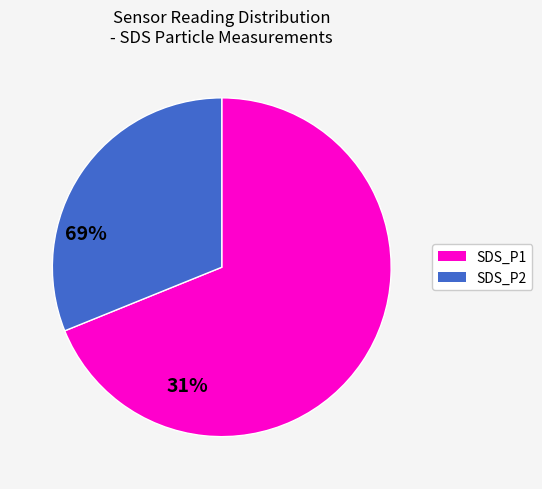

What is the largest slice in the pie chart?

SDS_P1